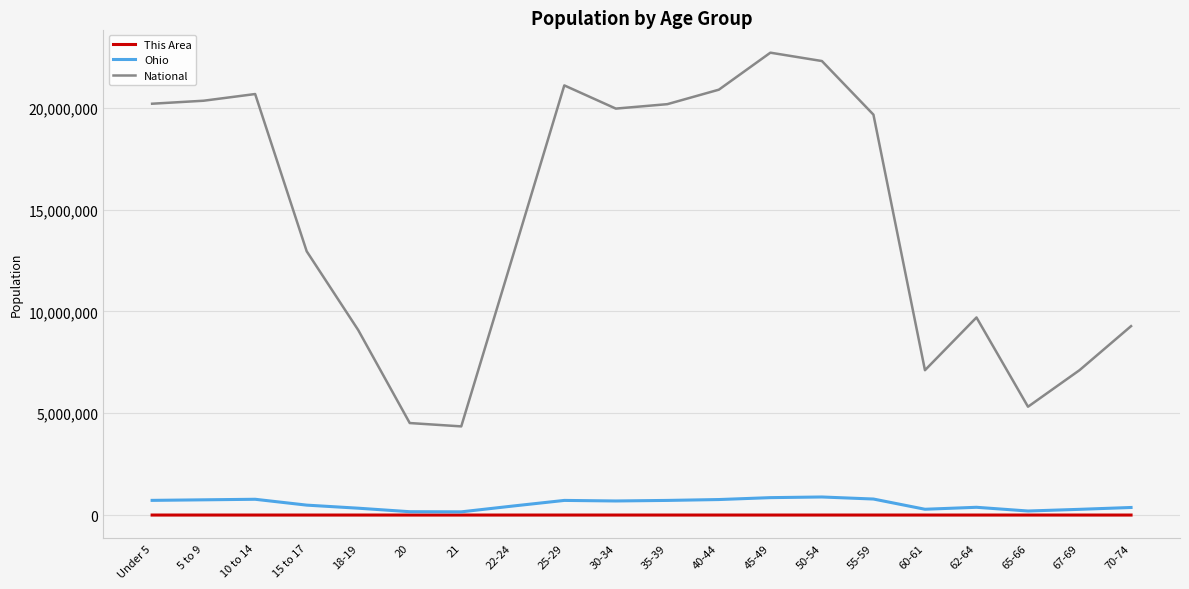

In National, how many points are higher than both neighbors (excluding endpoints)?

4